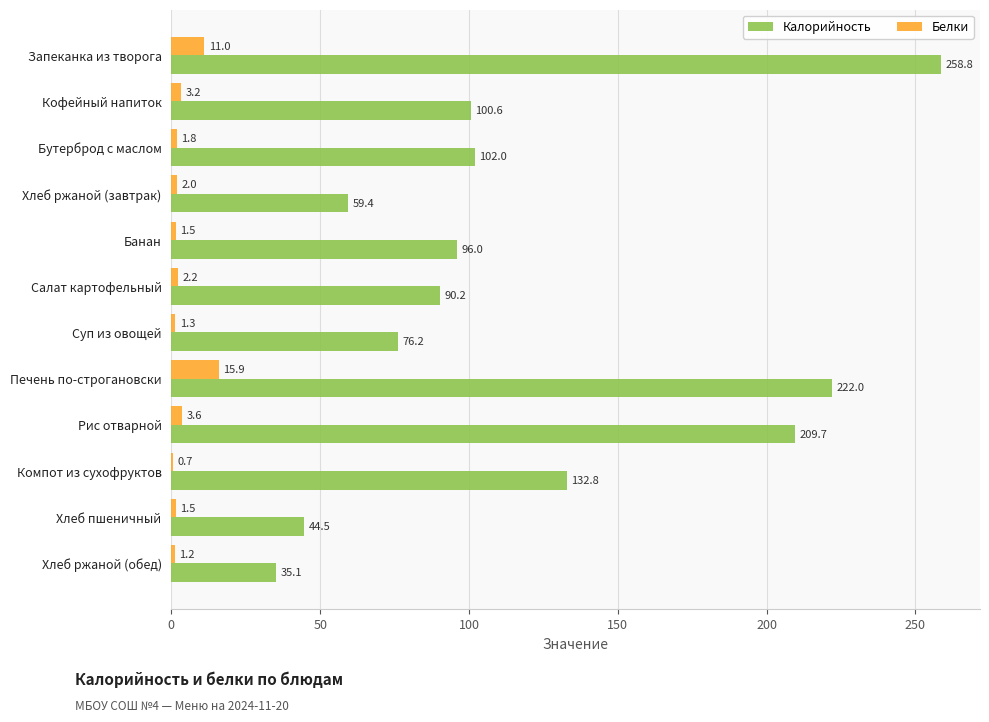

Which category has the highest value in the Белки series?

Печень по-строгановски